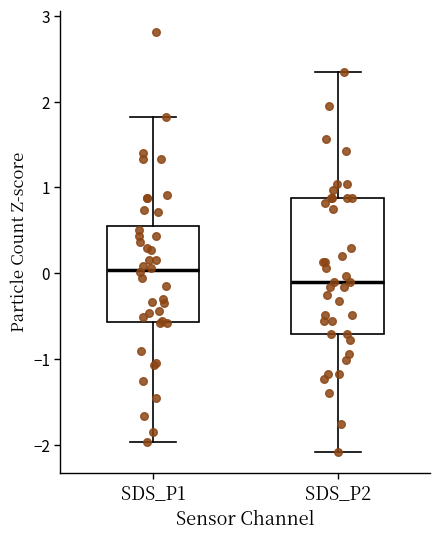

Where does the lower whisker of the box for SDS_P2 end on the y-axis? The values are not printed on the chart, so give them approximately, as read against the axis.

-2.1